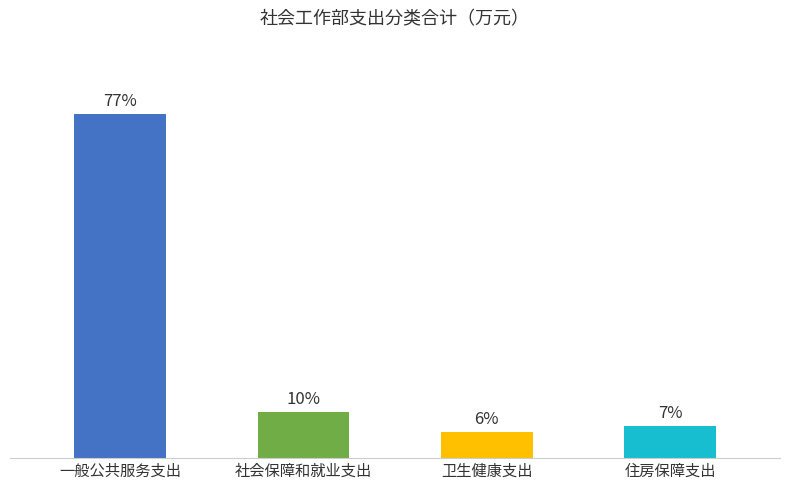

Are the bars horizontal?

No